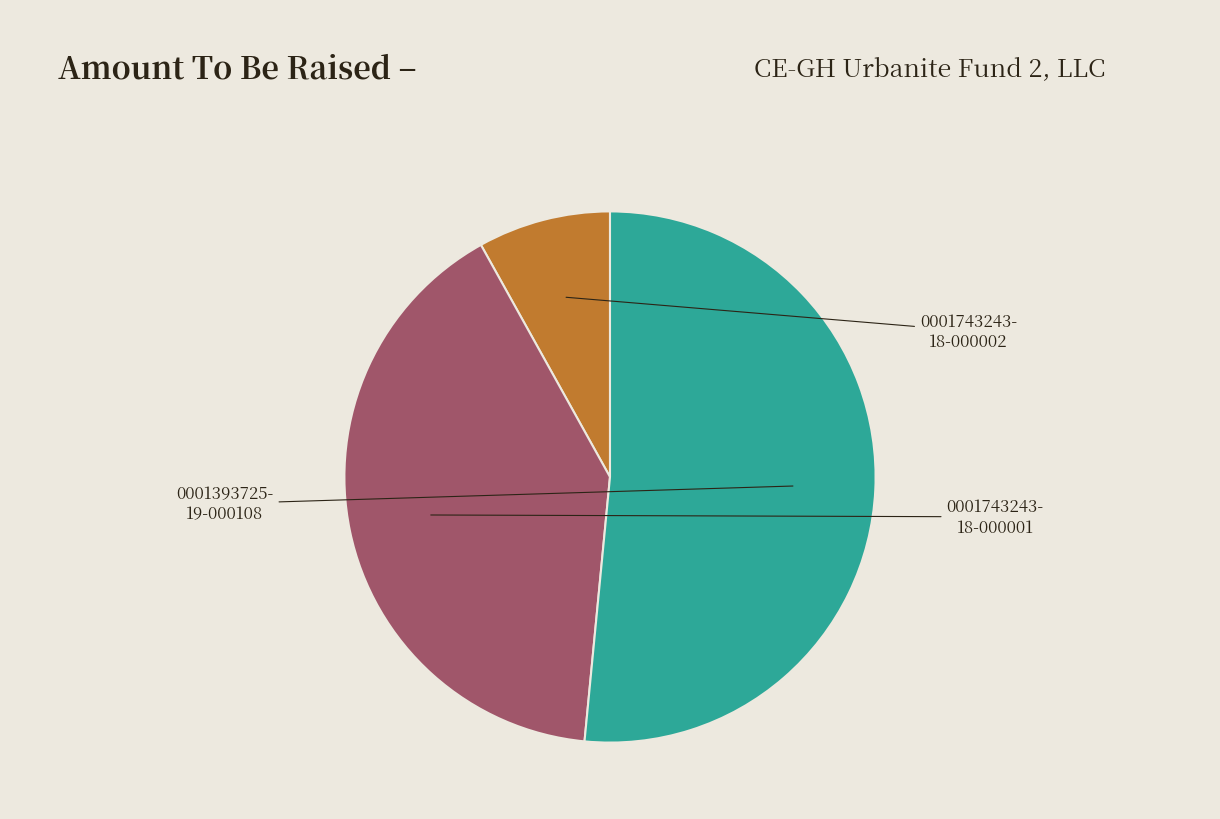

How many slices are in this pie chart?

3